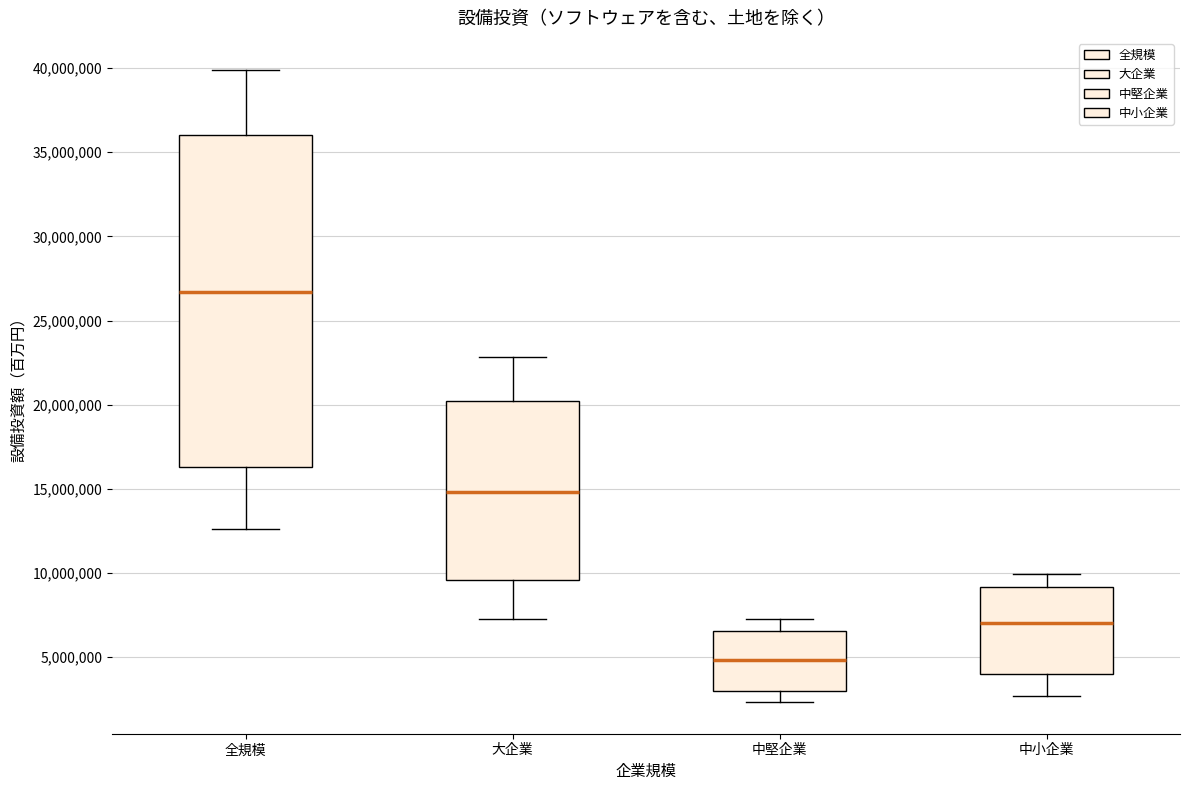

Which box is the tallest, from its lower edge to its upper edge?

全規模